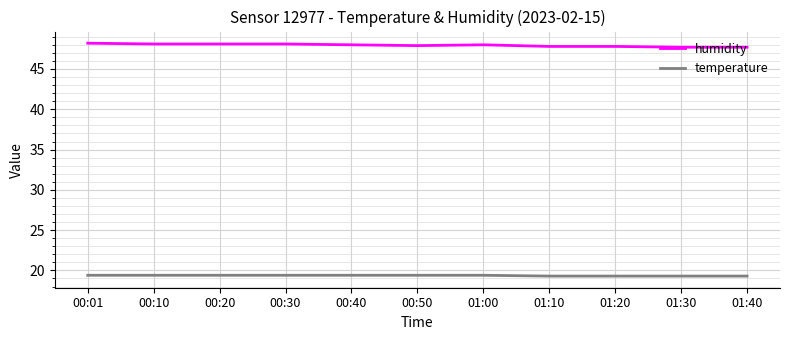

Which series has the largest range (max minus min)?

humidity